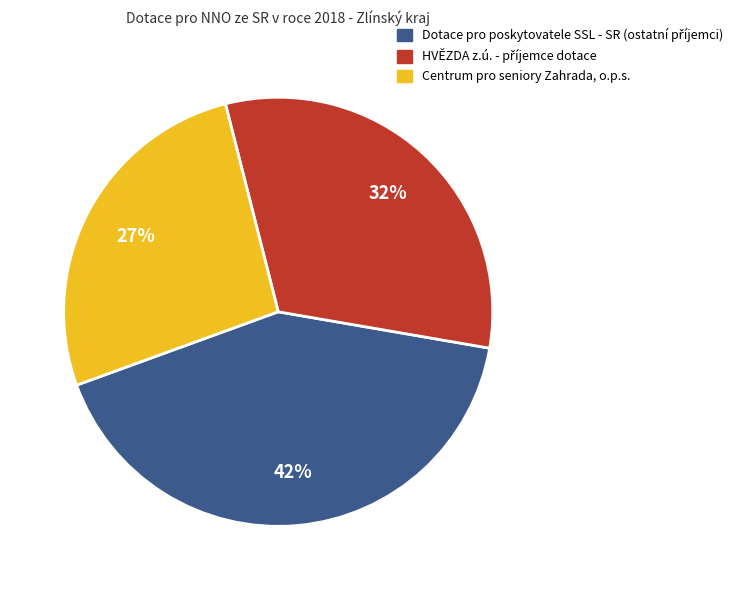

To the nearest percent, what is the average slice percentage?

33%